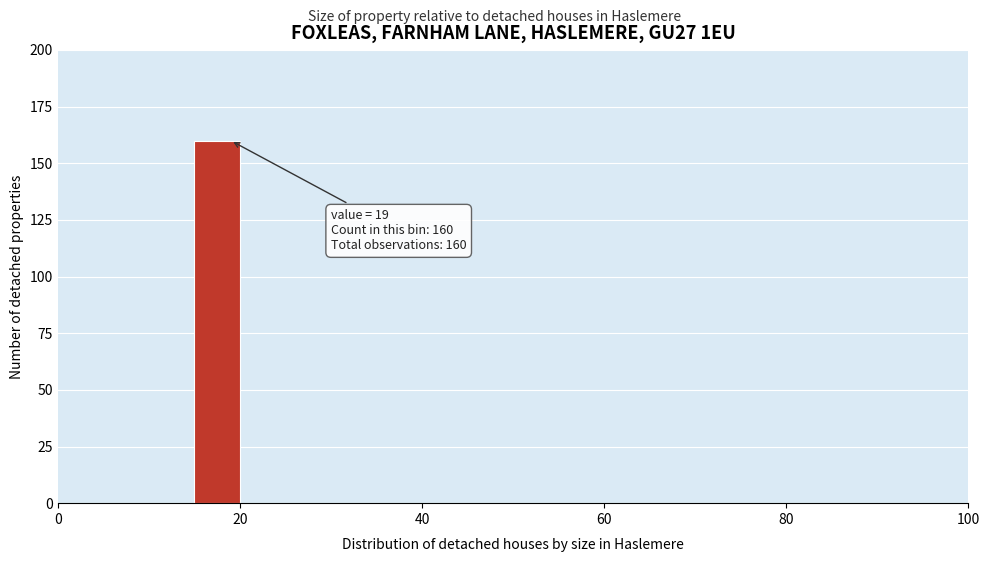

Around what value on the x-axis is the tallest bar? Give the approximate position of its centre, as read against the axis.

18